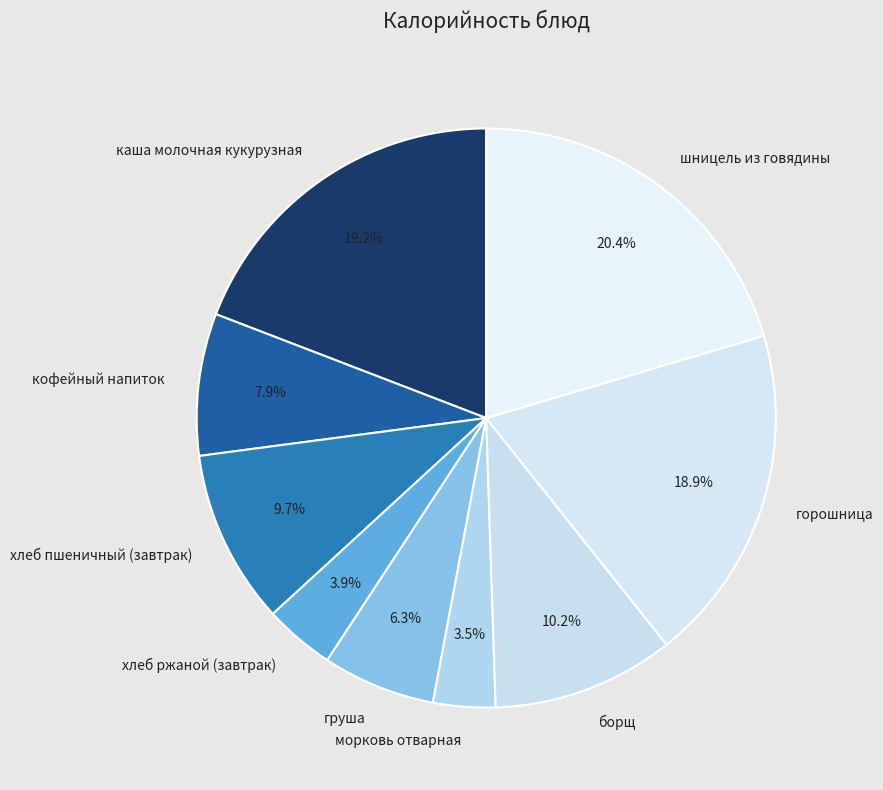

Is it true that хлеб ржаной (завтрак) is 4% of the pie?

True